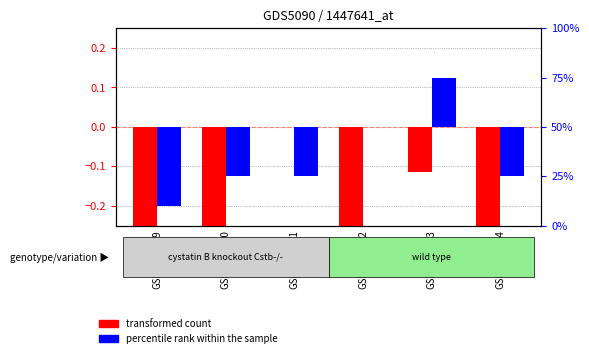

Is it true that percentile rank within the sample equals -0.1 at GSM1151360?

True